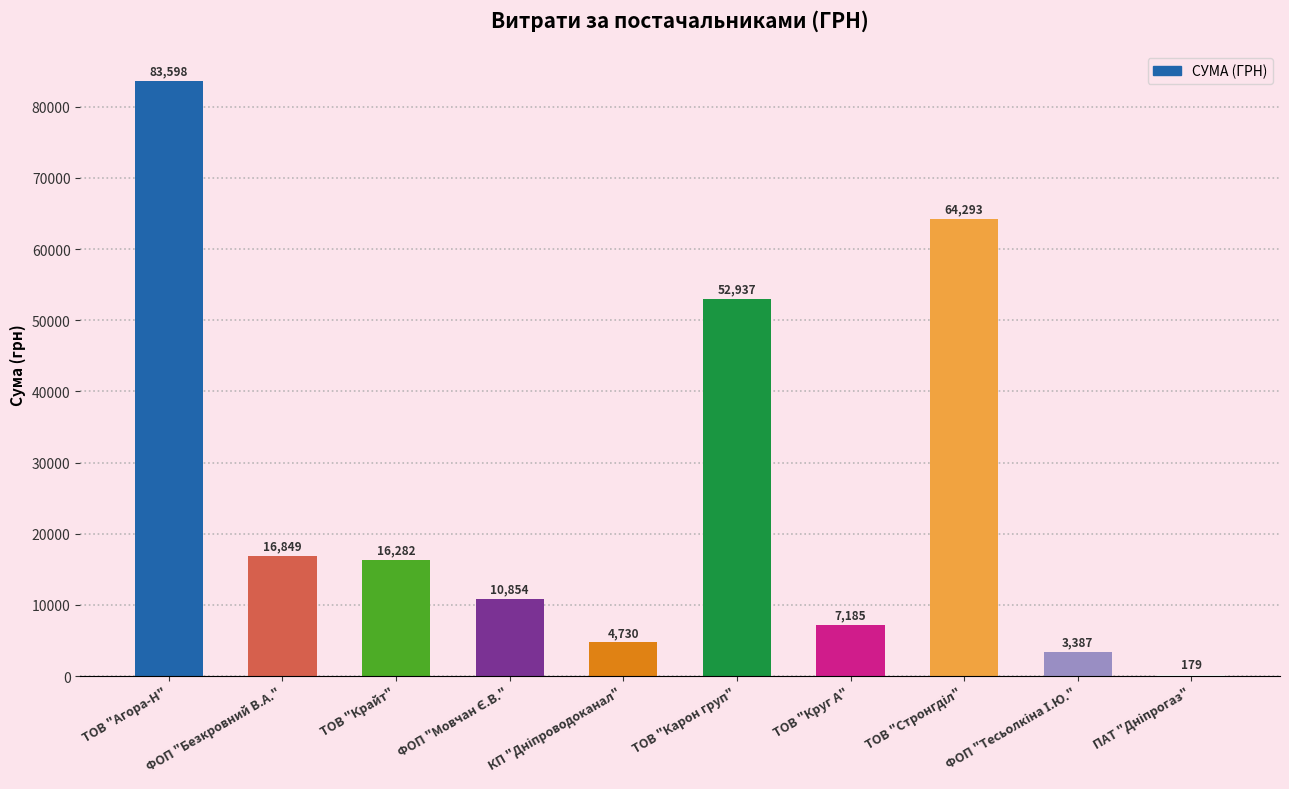

Are the bars grouped side by side (vs. stacked)?

No